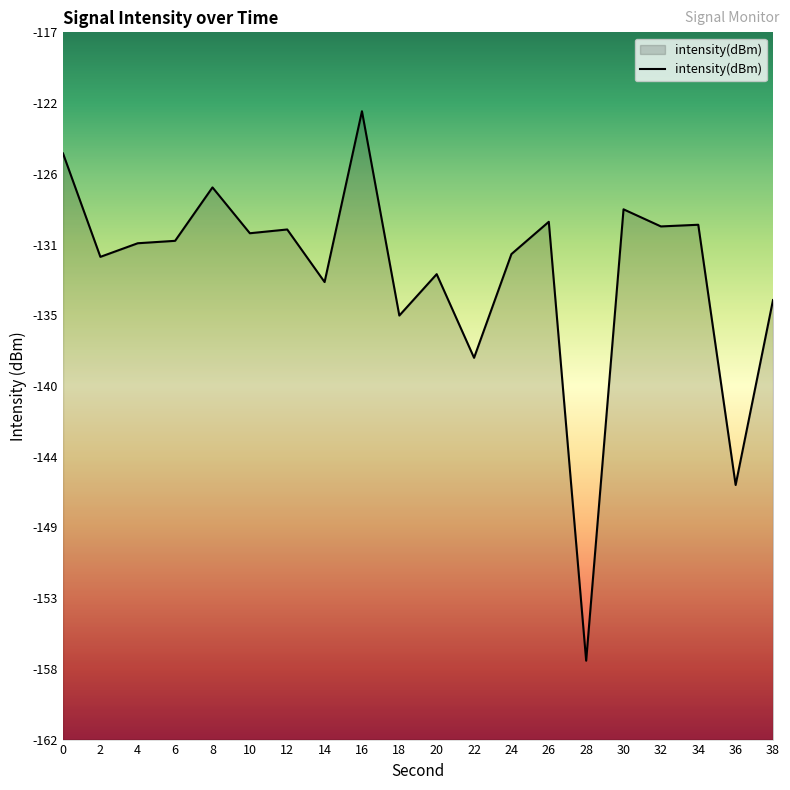

How many interior local valleys (lower than both neighbors) does the data have?

8